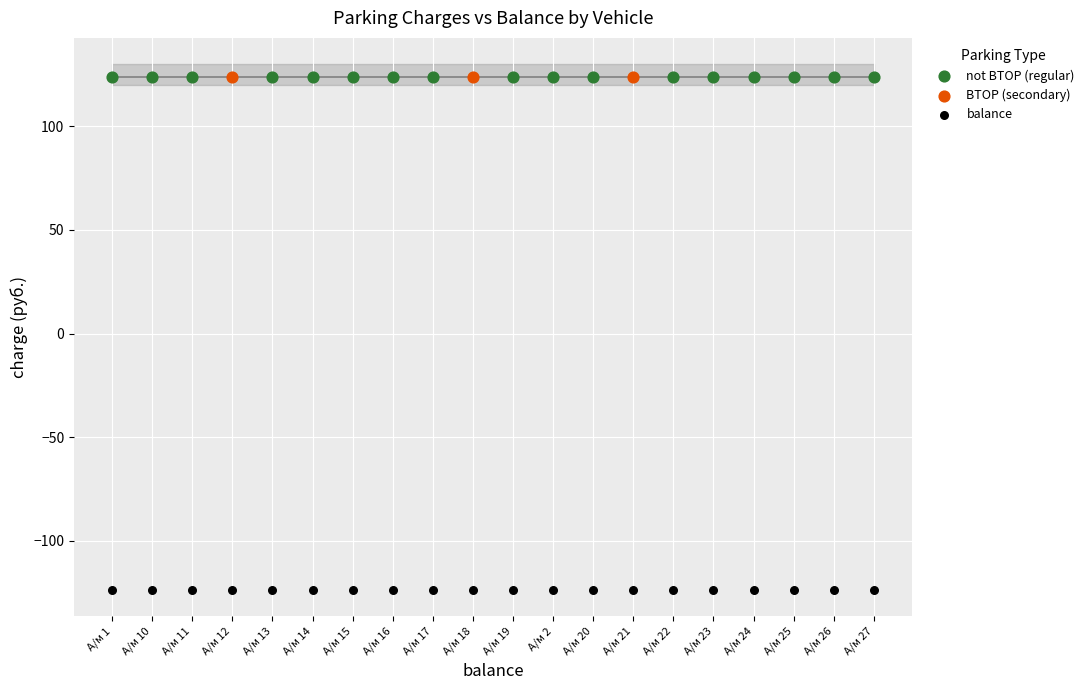

What are all the series names shown in the legend?

not ВТОР (regular), ВТОР (secondary), balance